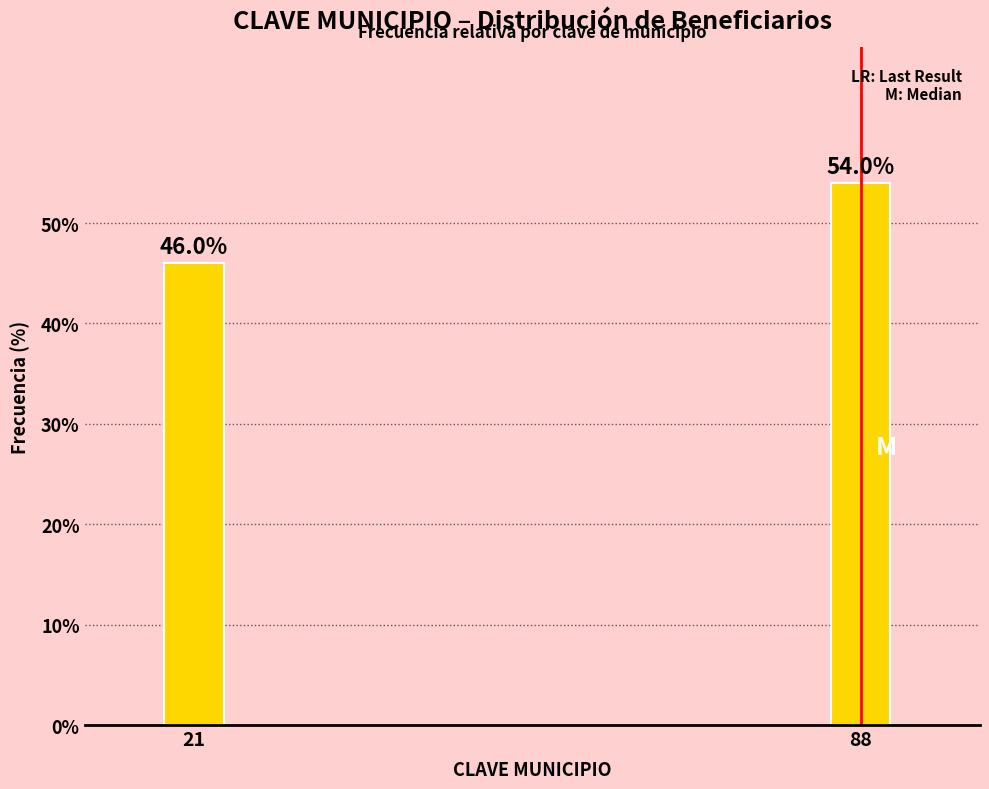

Reading left to right, extract all data points from this chart.

46	54